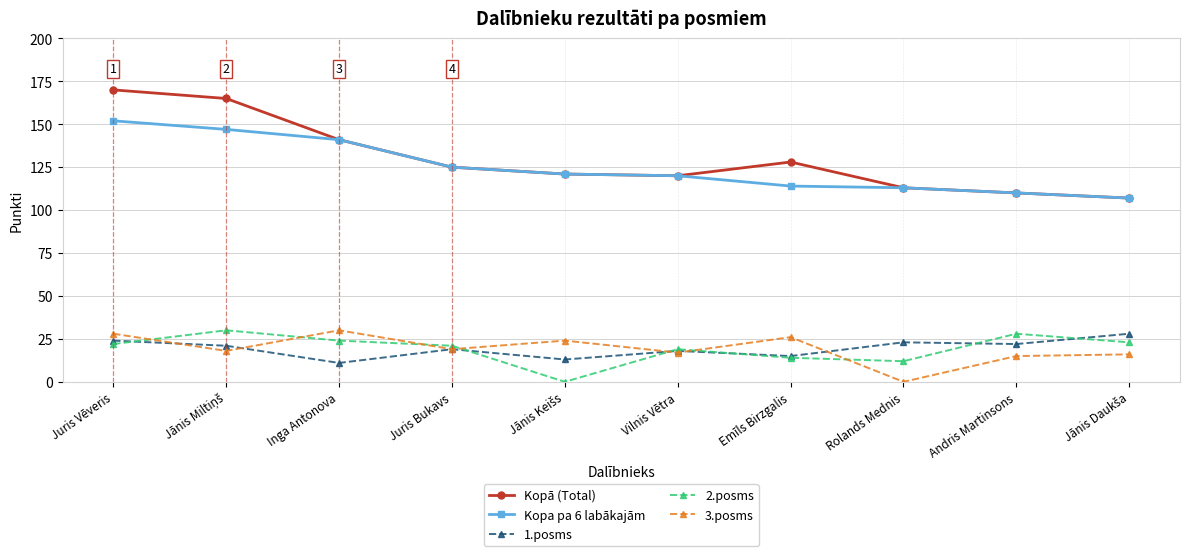

What position from the left is Juris Bukavs?

4